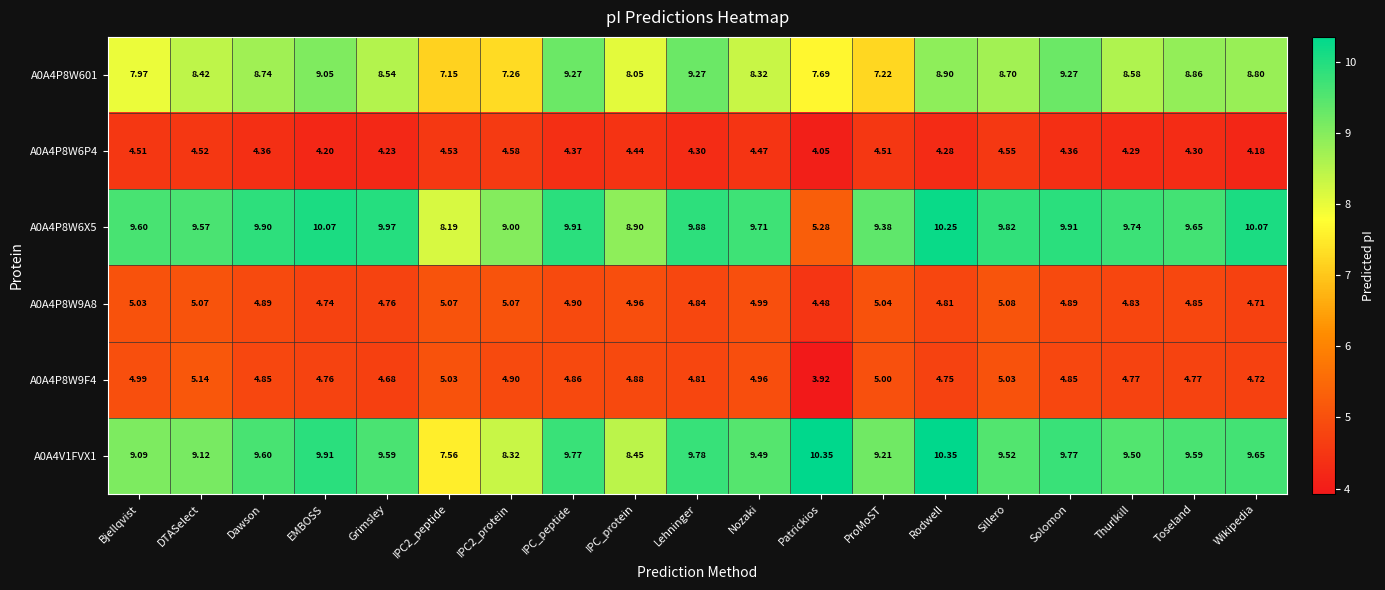

Is the value of A0A4P8W9A8 at Solomon greater than the value of A0A4P8W601 at IPC_peptide?

No